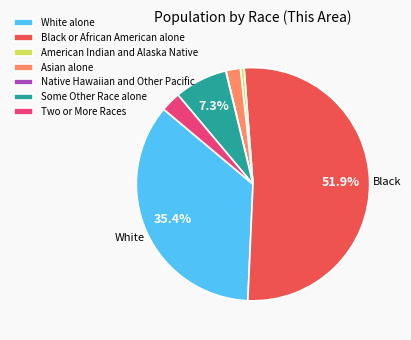

Do Black or African American alone and Asian alone together represent more than half of the pie?

Yes